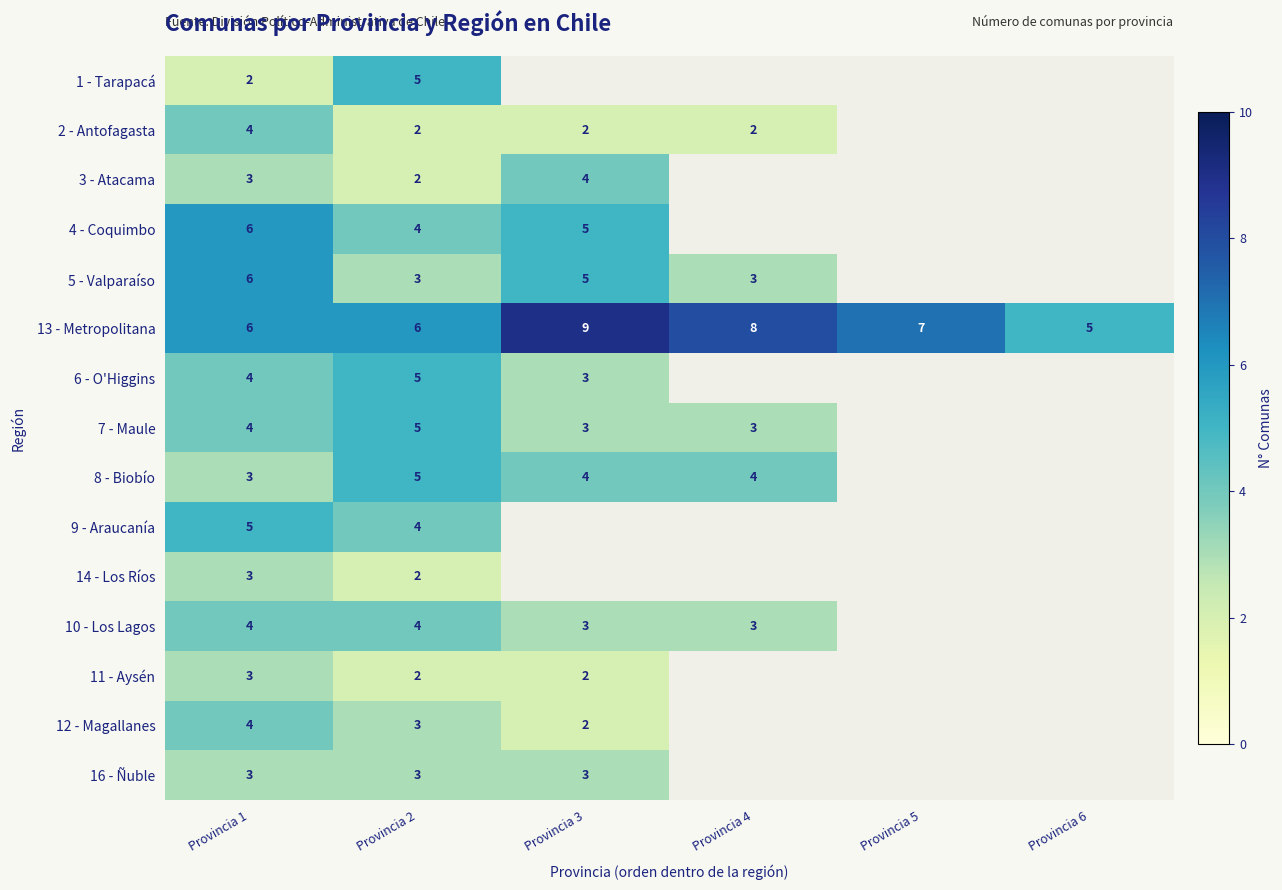

Read the 13 - Metropolitana value at Provincia 6.

5